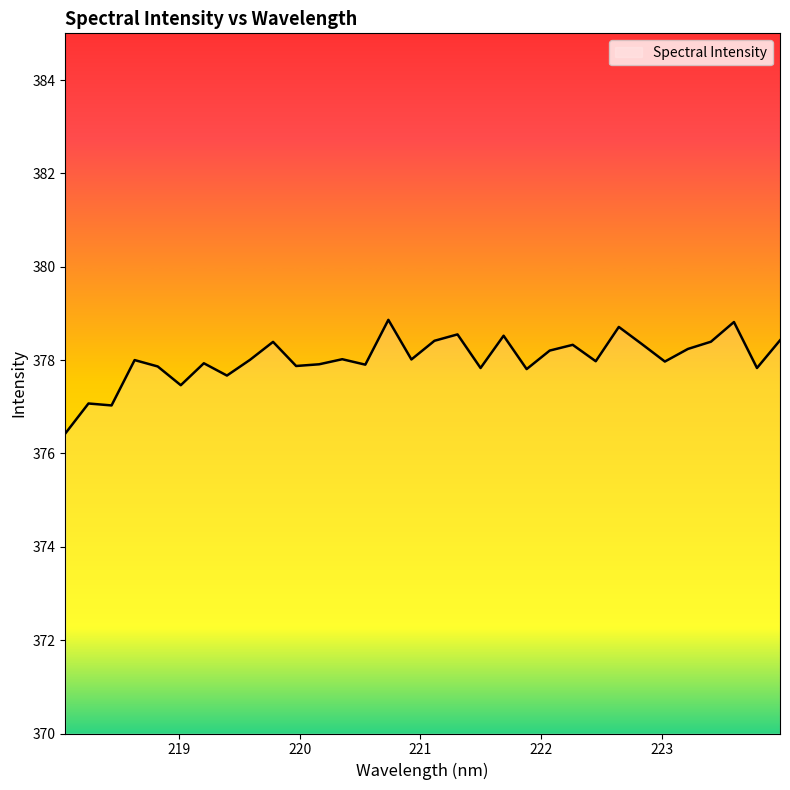

What is the difference between the maximum and minimum values?

2.4